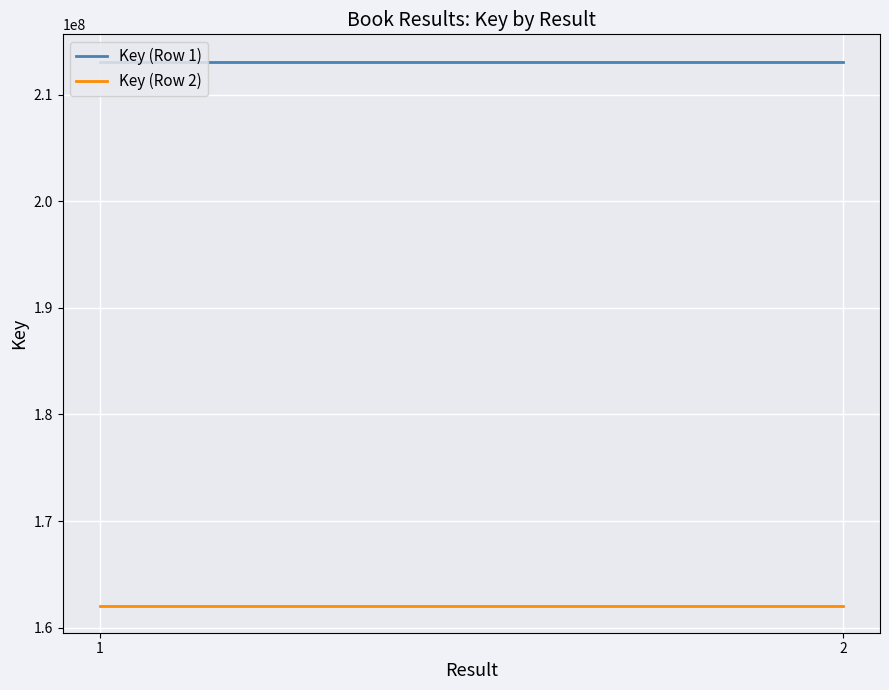

Reading right to left, transcribe all the data shown in this chart.

Key (Row 1): 213104747	213104747
Key (Row 2): 162081762	162081762